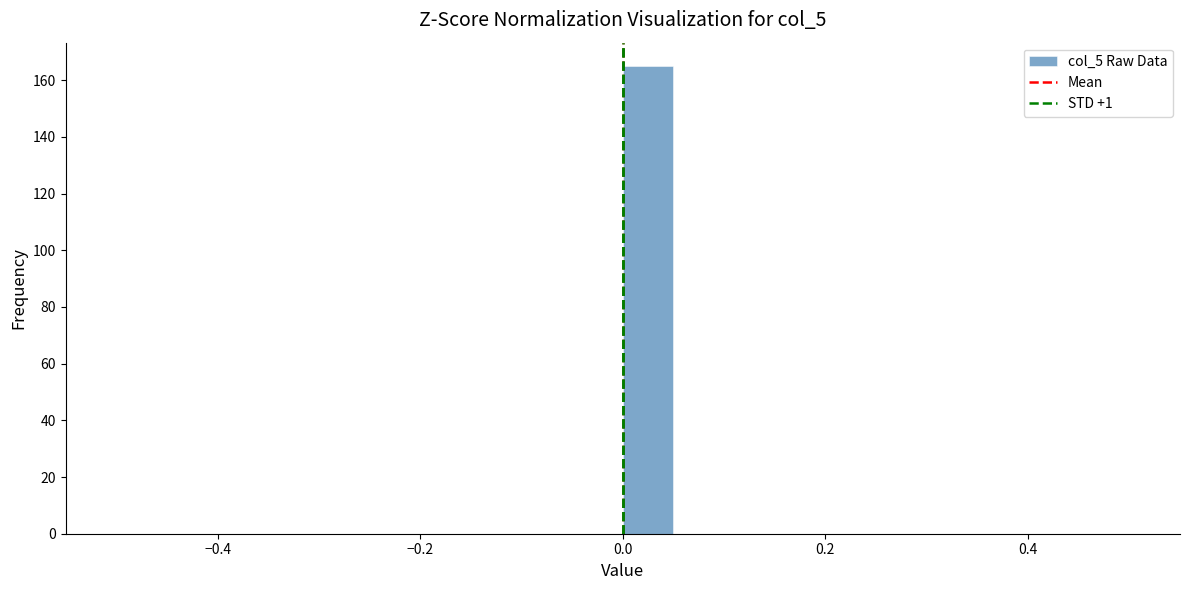

Around what value on the x-axis is the tallest bar? Give the approximate position of its centre, as read against the axis.

0.02